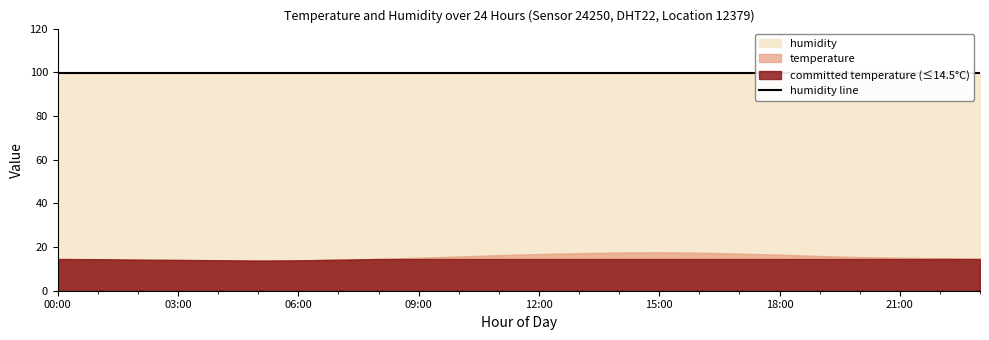

What is the lowest value of the humidity series?

99.9